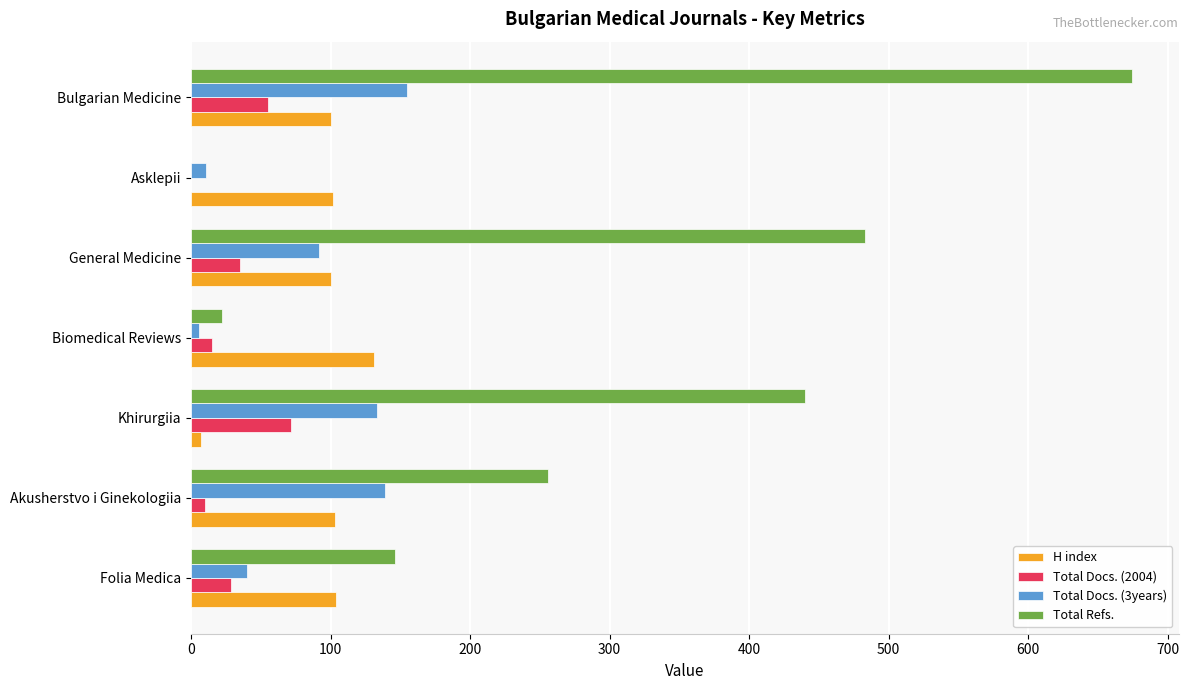

Between Akusherstvo i Ginekologiia and Asklepii, which series saw the biggest shift?

Total Refs.